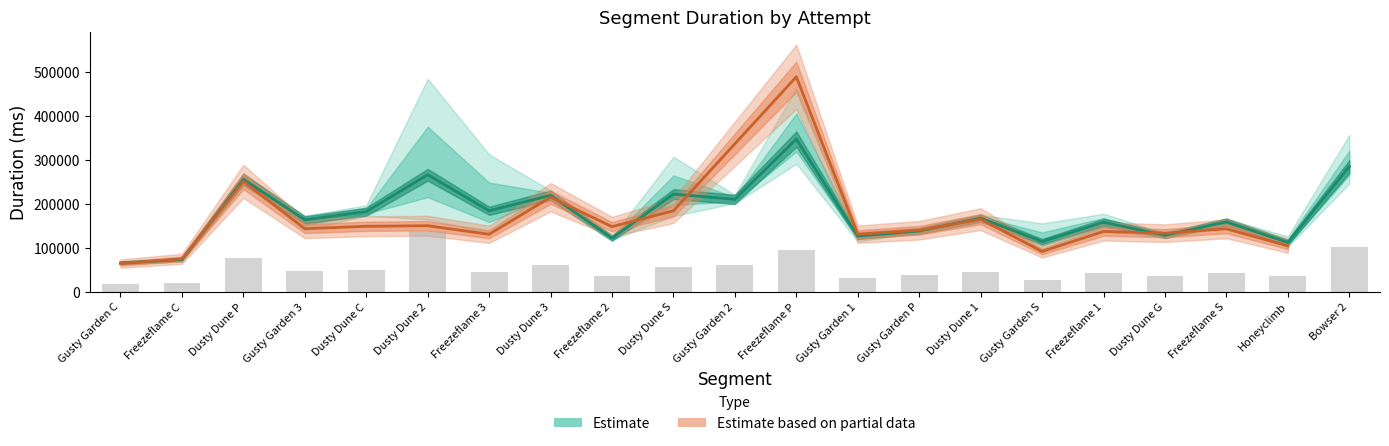

The value of Attempt #22 at Gusty Garden 1 is 136984. True or false?

True